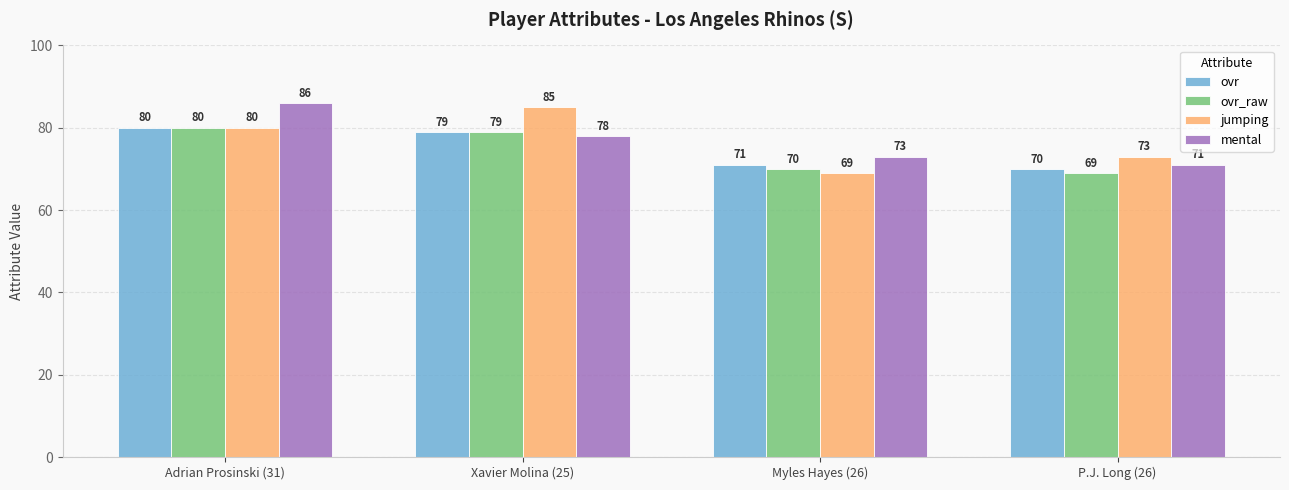

What is the approximate value of ovr at Adrian Prosinski (31), to the nearest 5?

80